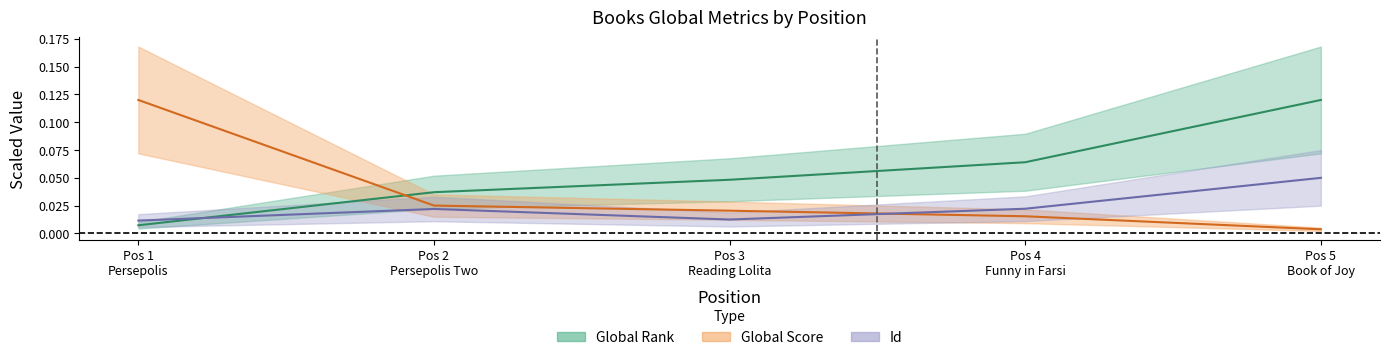

How many times do Global Rank and Id cross each other?

1